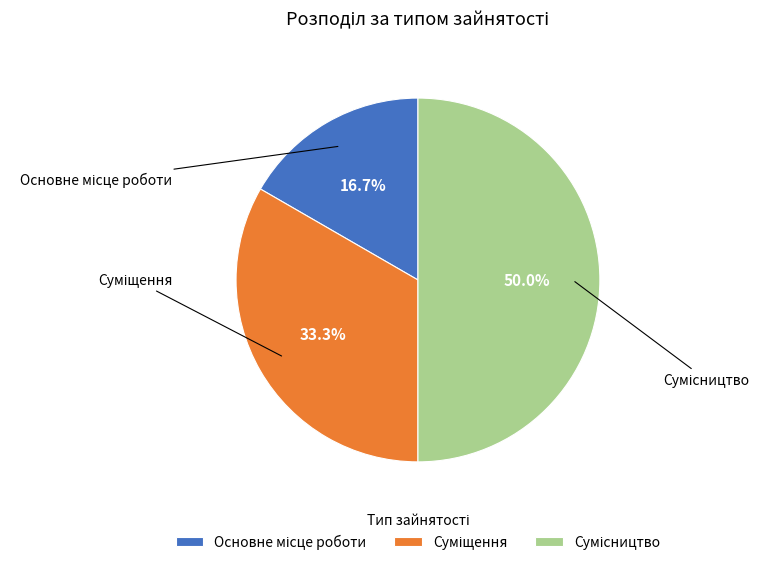

How many segments does this pie chart have?

3